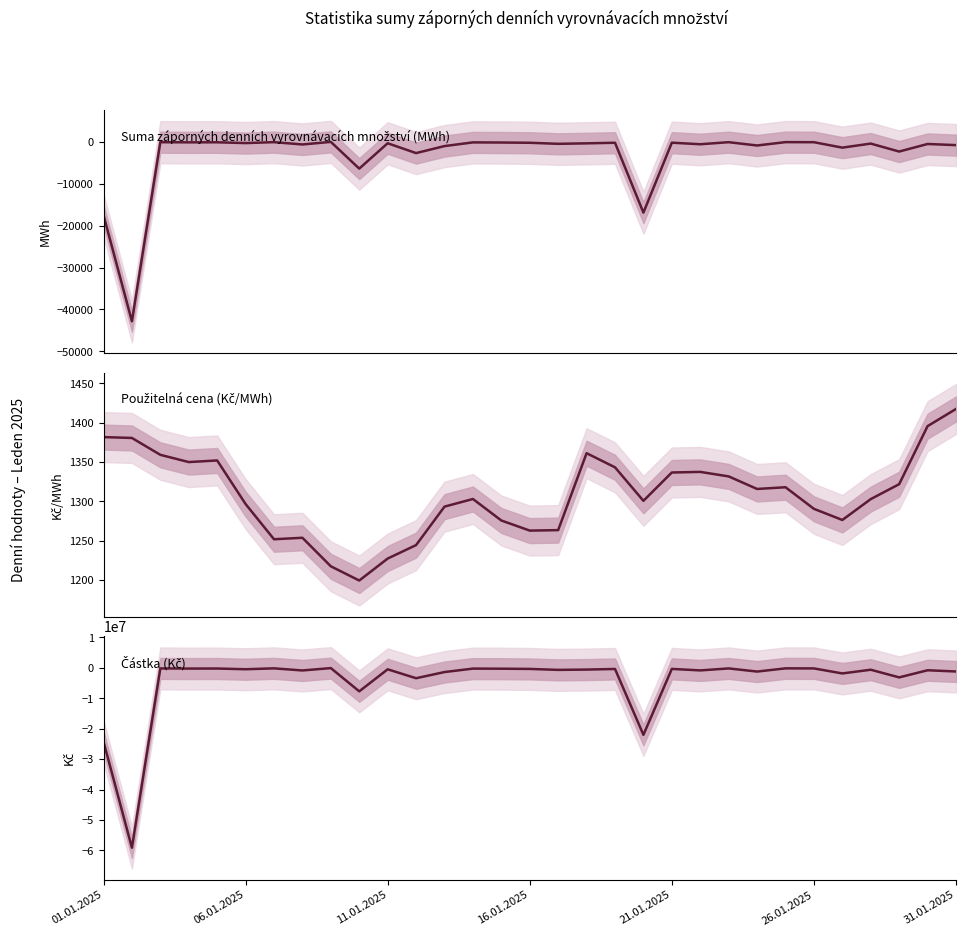

What is the sum of all Suma záporných denních vyrovnávacích množství (MWh) values?

-99498.4